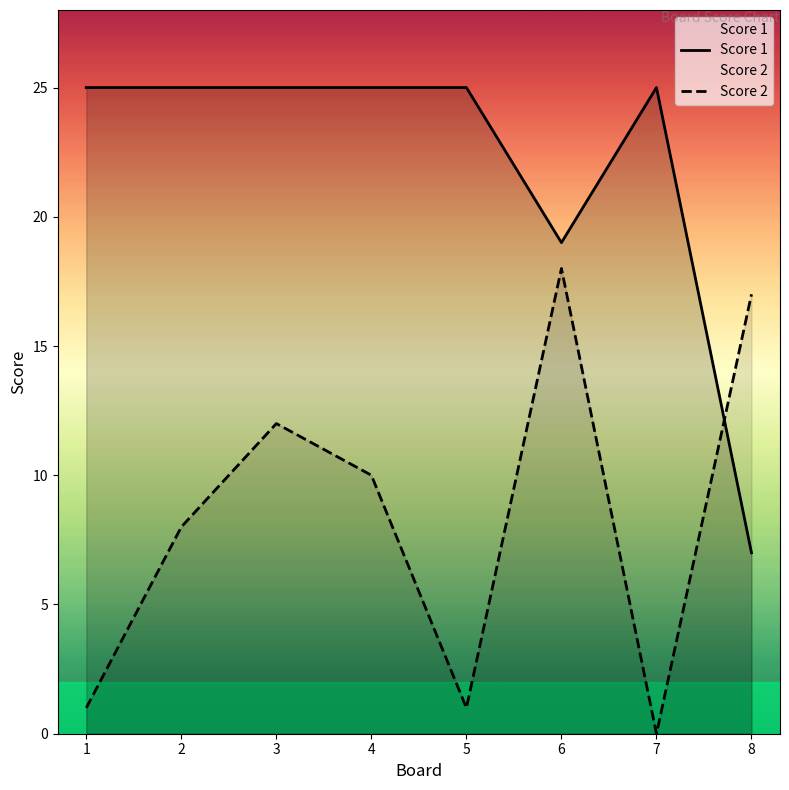

What is the value of the Score 2 point at the 2nd from the left?

8